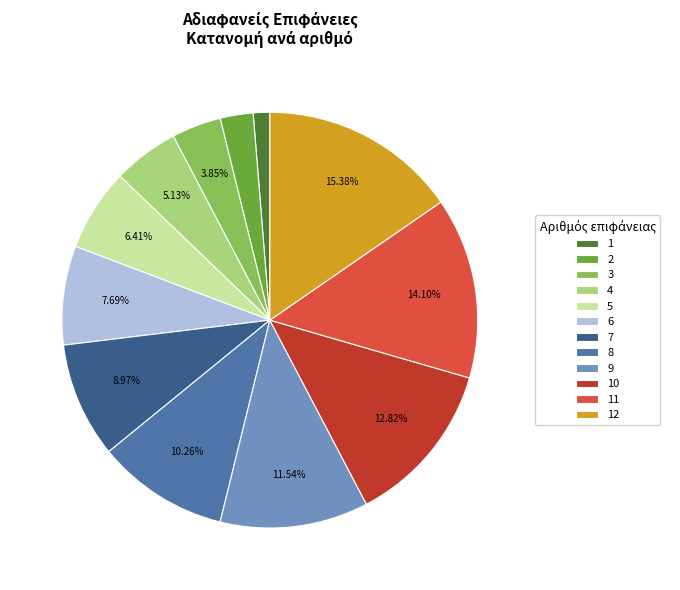

Rank the categories by value from lowest to highest.

1, 2, 3, 4, 5, 6, 7, 8, 9, 10, 11, 12